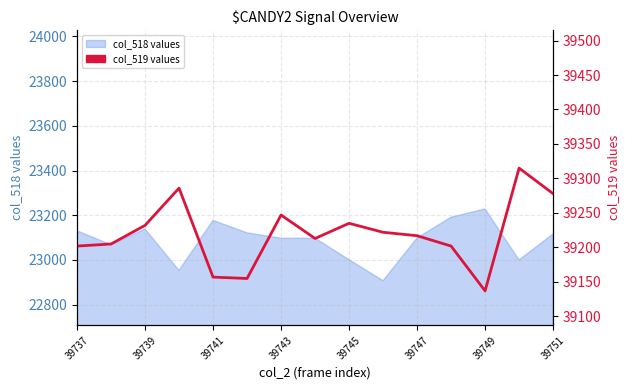

True or false: there are more than 0 points higher than both neighbors.

True